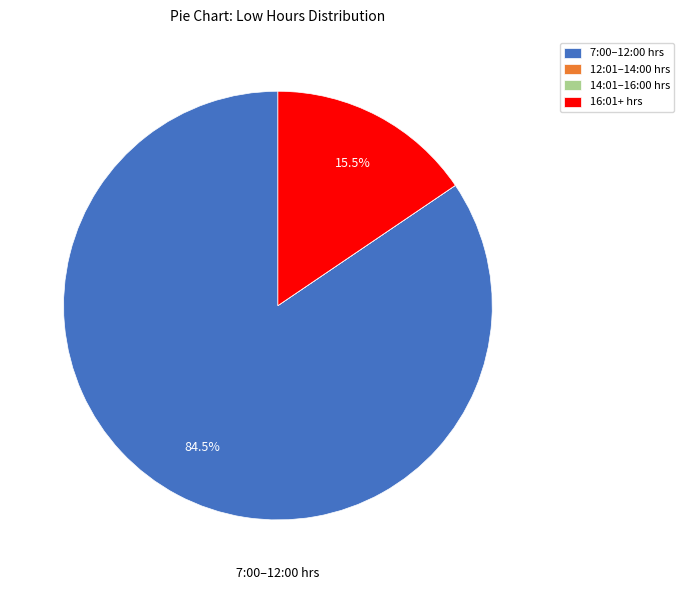

Is there any slice that represents more than half of the pie?

Yes